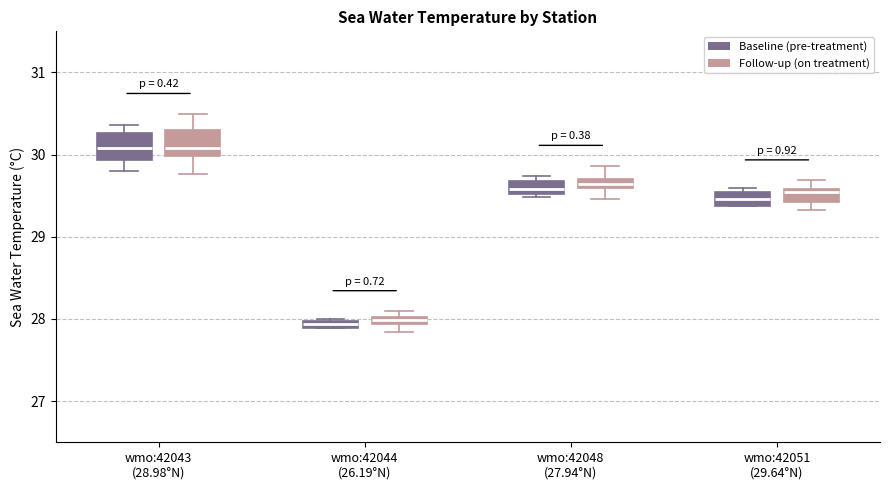

Where is the upper edge of the box for wmo:42048 (27.94°N) (Follow-up (on treatment)) on the y-axis? The values are not printed on the chart, so give them approximately, as read against the axis.

29.7